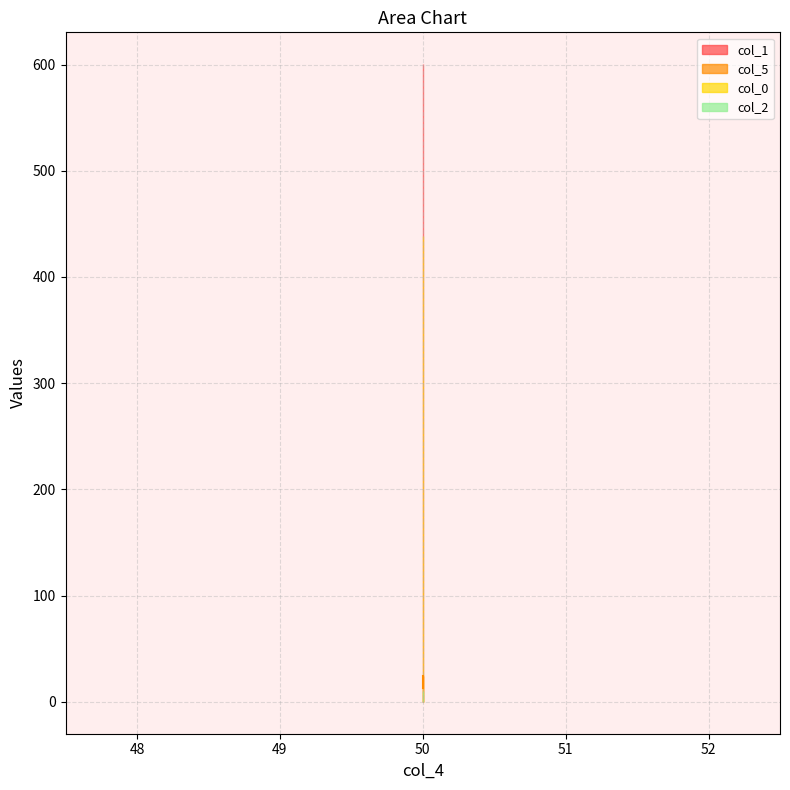

How many values in the col_1 series exceed 18?

4